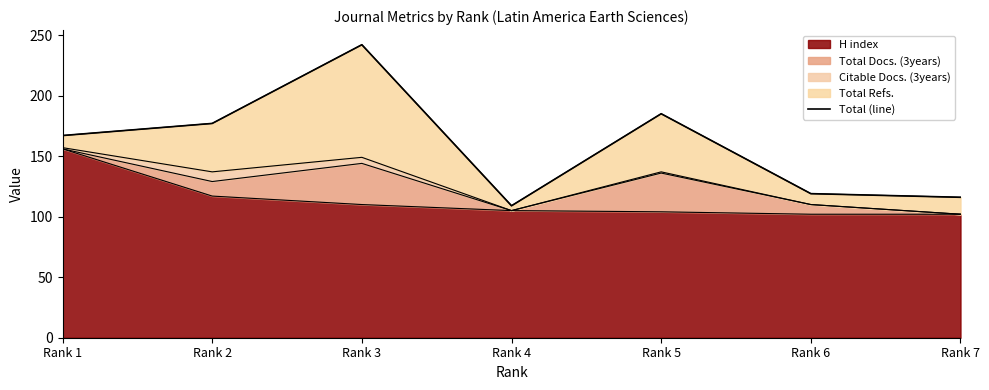

How many lines are shown in the chart?

1